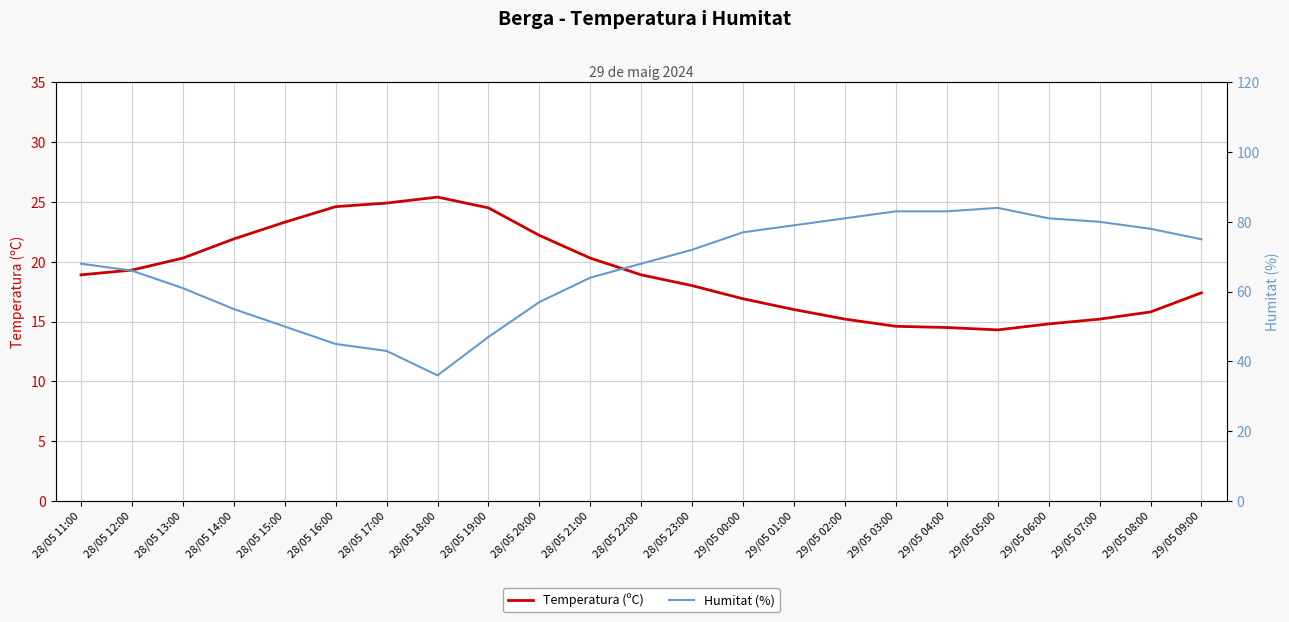

What is the highest value of the Humitat (%) series?

84.0